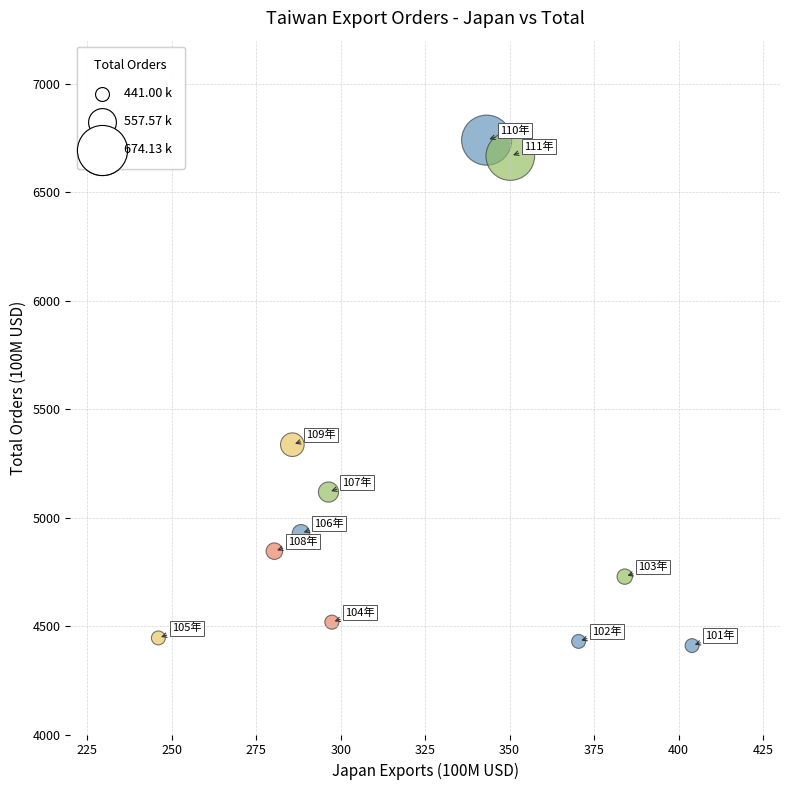

What Y value in the scatter plot is closest to 5575?

5336.6